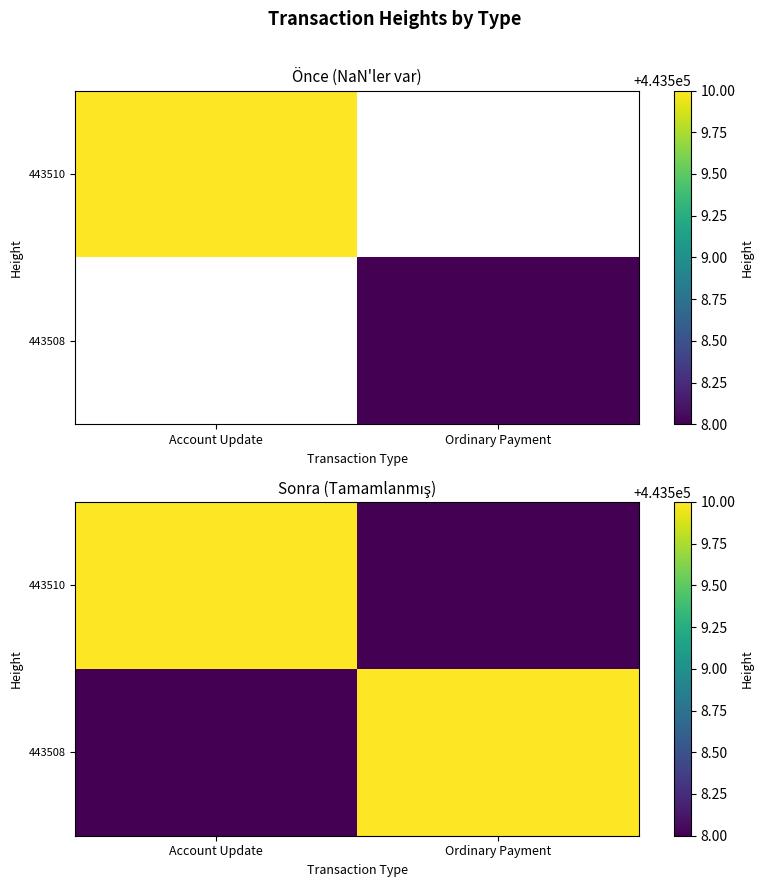

What is the minimum value shown in the chart?

443508